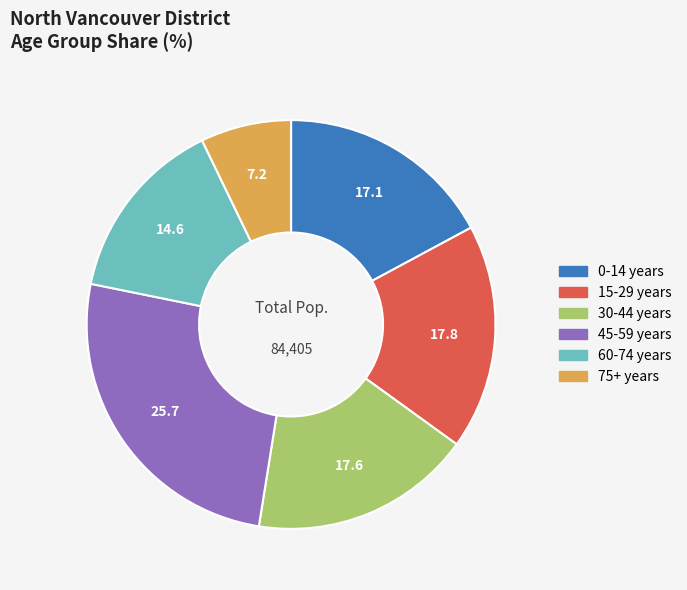

Is there any slice that represents more than half of the pie?

No